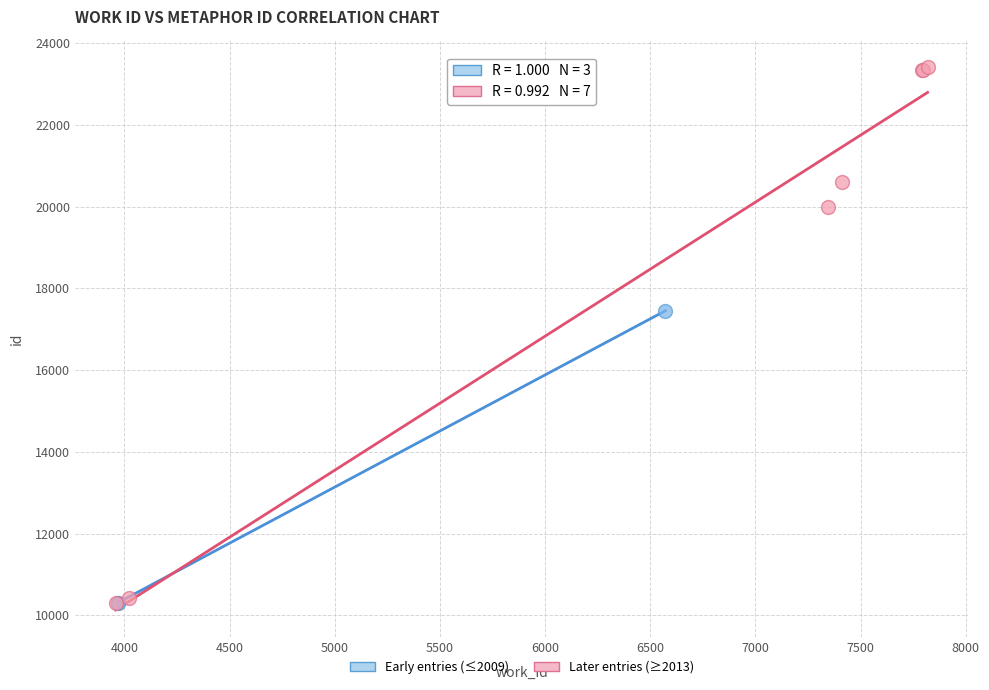

Which series reaches the maximum Y coordinate?

Later entries (≥2013)